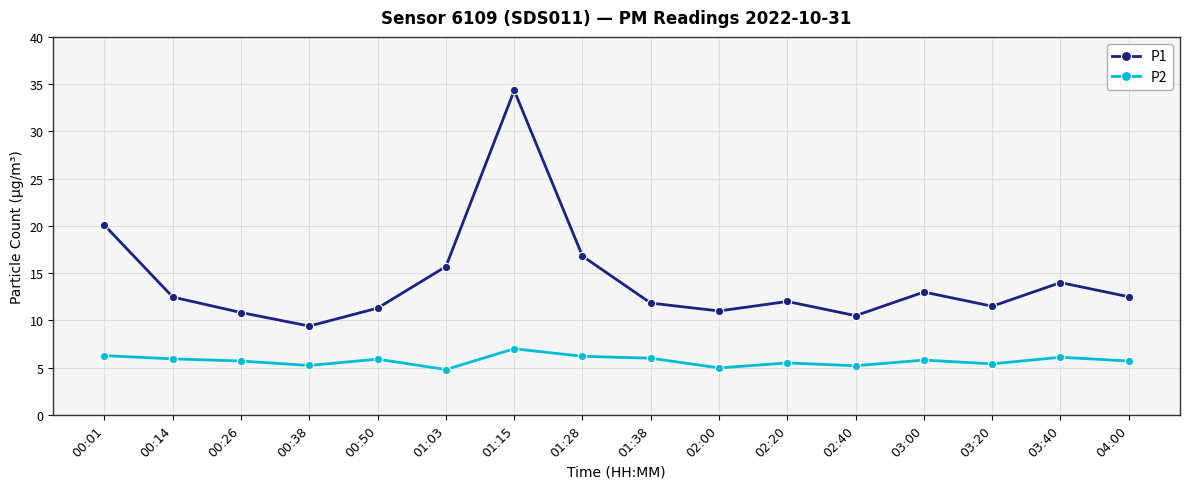

What are all the series names shown in the legend?

P1, P2